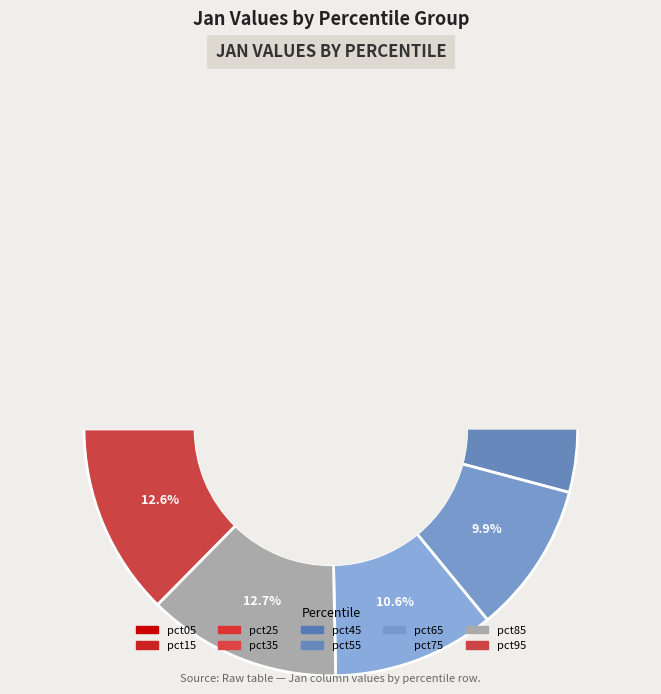

Is pct65 the majority of the pie?

No